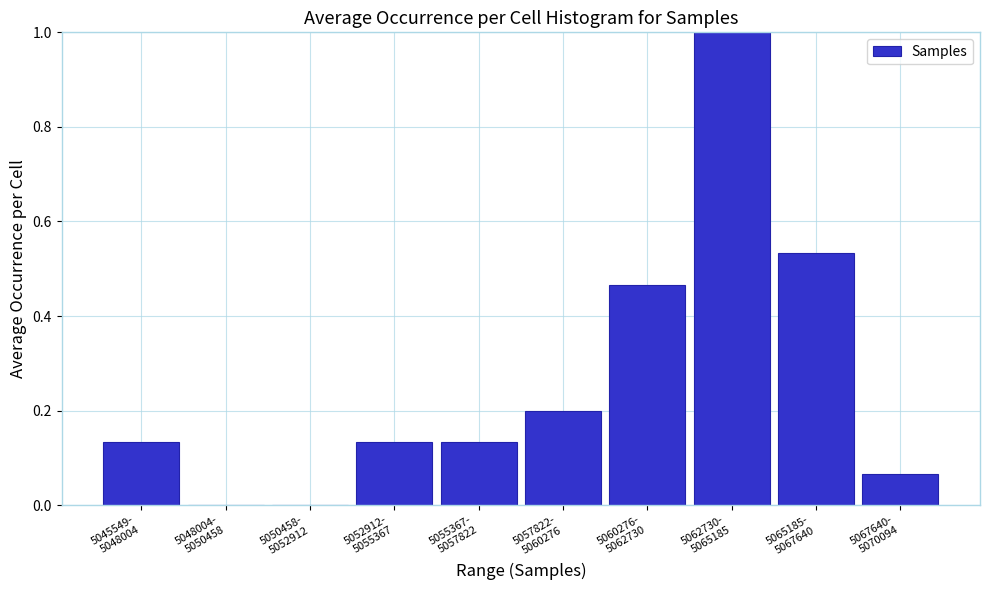

What is the maximum value shown in the chart?

1.0